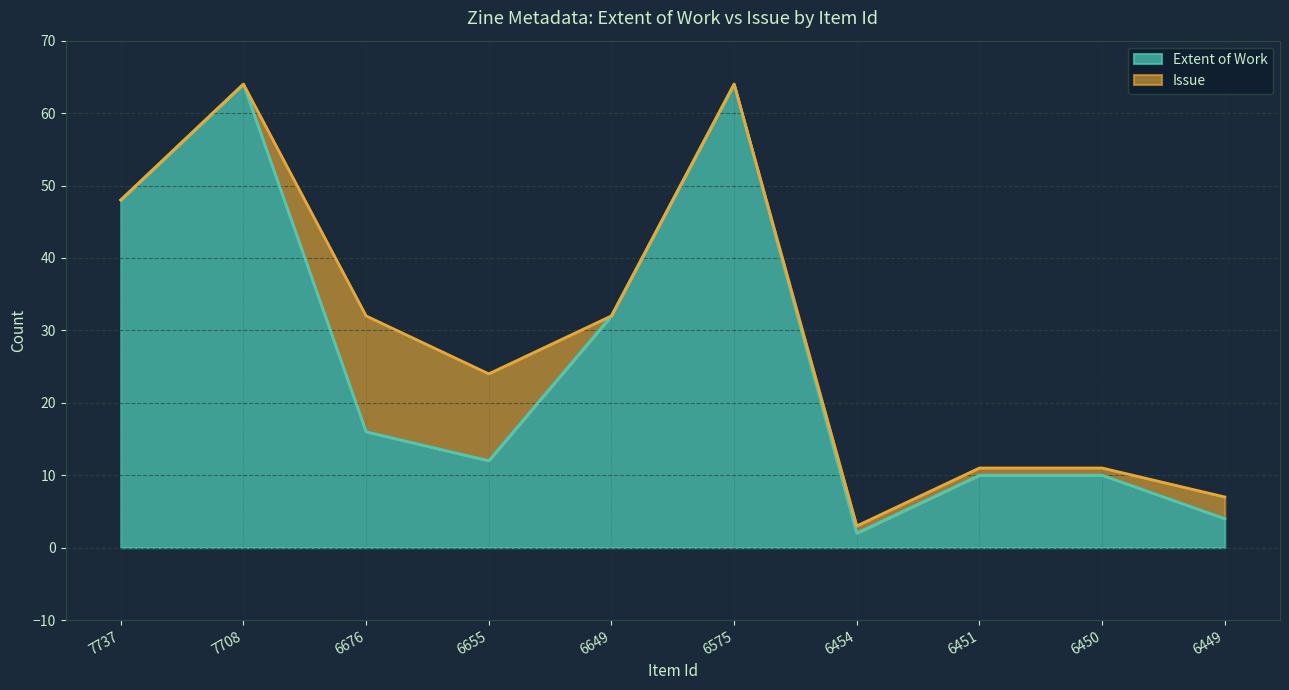

True or false: the data shows 9 at 6676.

False